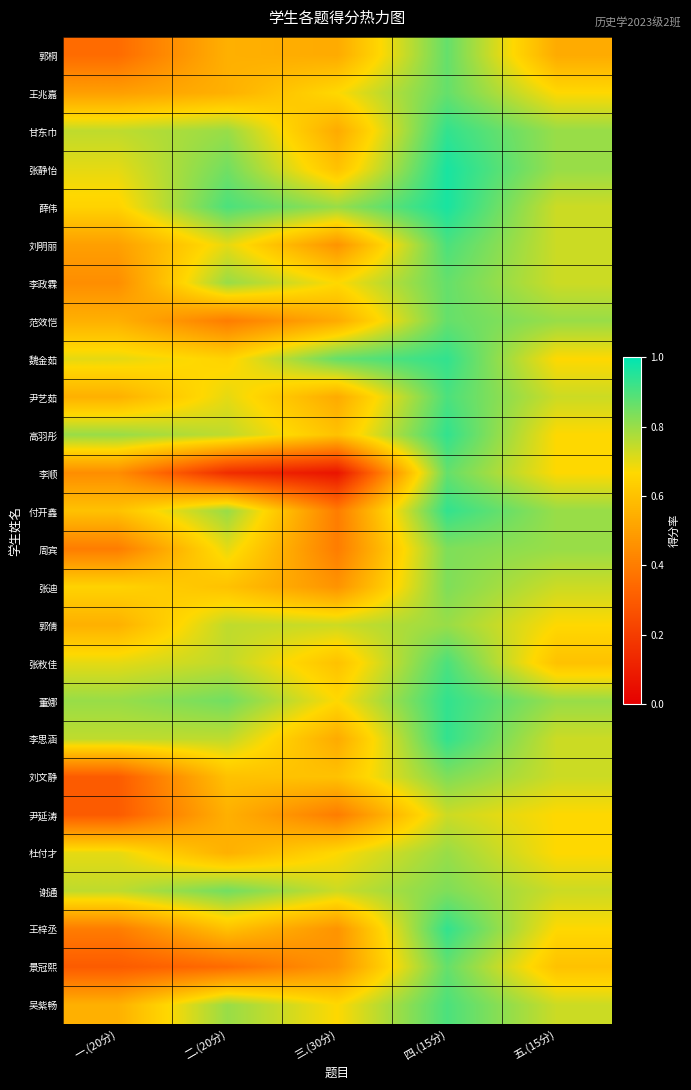

Rank the series by their maximum value, from lowest to highest.

尹延涛, 郭倩, 杜付才, 周宾, 张迪, 刘文静, 谢通, 郭桐, 王兆嘉, 李政霖, 范效恺, 李顺, 景冠熙, 刘明丽, 尹艺茹, 张敉佳, 吴紫畅, 甘东巾, 魏金茹, 高羽彤, 付开鑫, 董娜, 李思涵, 王梓丞, 张静怡, 薛伟